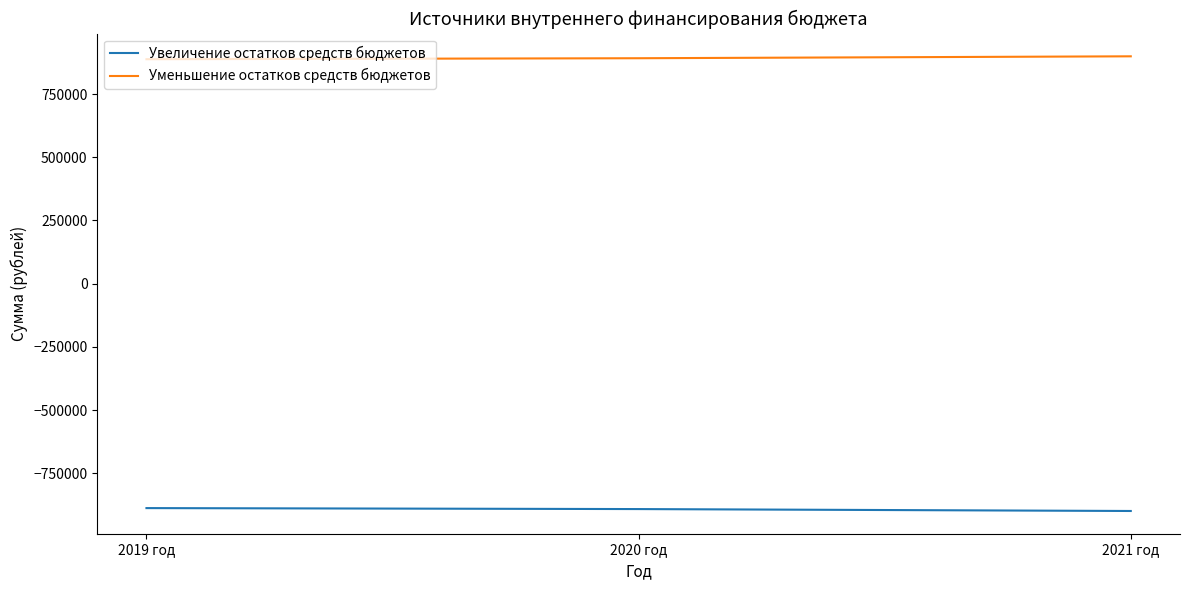

What is the difference between the highest and lowest values at 2019 год?

1775866